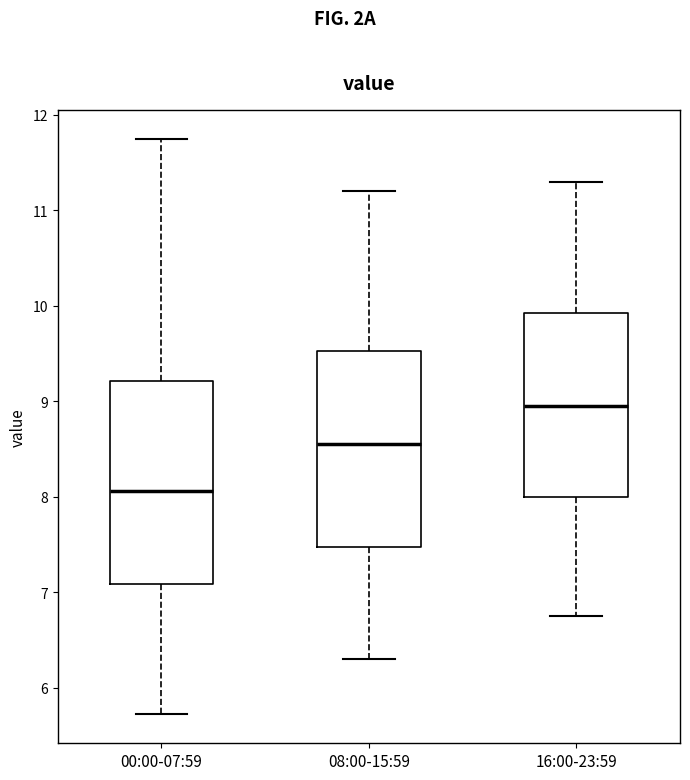

Reading left to right, read every box against the y-axis: the position of its median line, the range the box covers, and the ends of its whiskers. The values are not printed on the chart, so give them approximately, as read against the axis.

00:00-07:59: median 8.1, box 7.1 to 9.2, whiskers 5.7 to 11.8
08:00-15:59: median 8.6, box 7.5 to 9.5, whiskers 6.3 to 11.2
16:00-23:59: median 9.0, box 8.0 to 9.9, whiskers 6.8 to 11.3